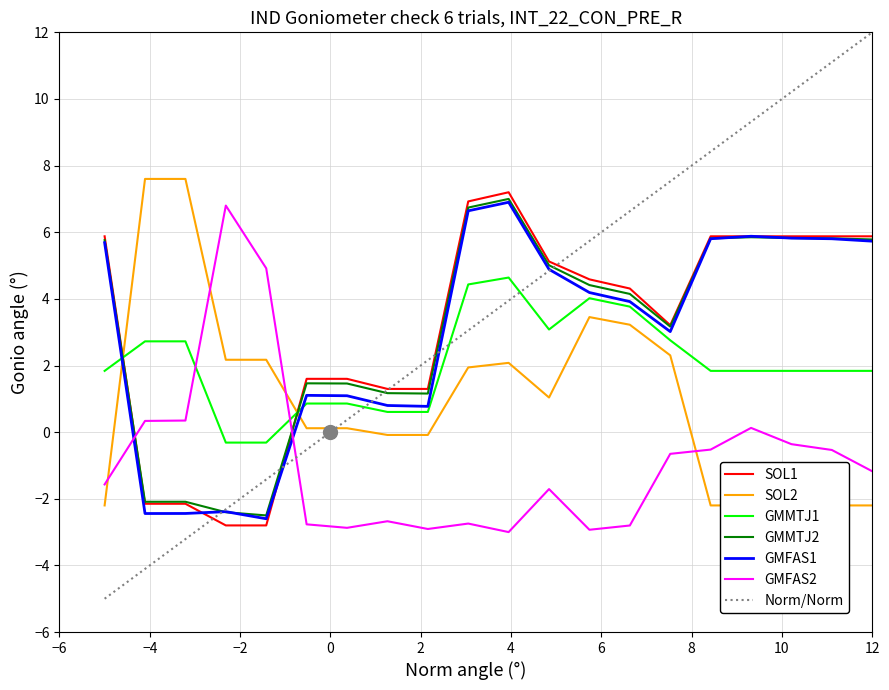

What is the highest value of the GMMTJ1 series?

4.6